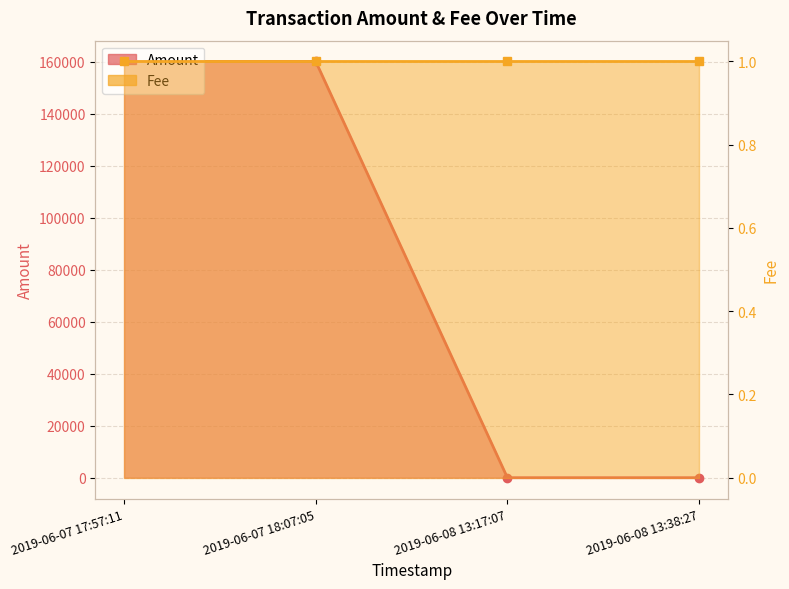

What is the difference between the maximum and second lowest values?

160109.4